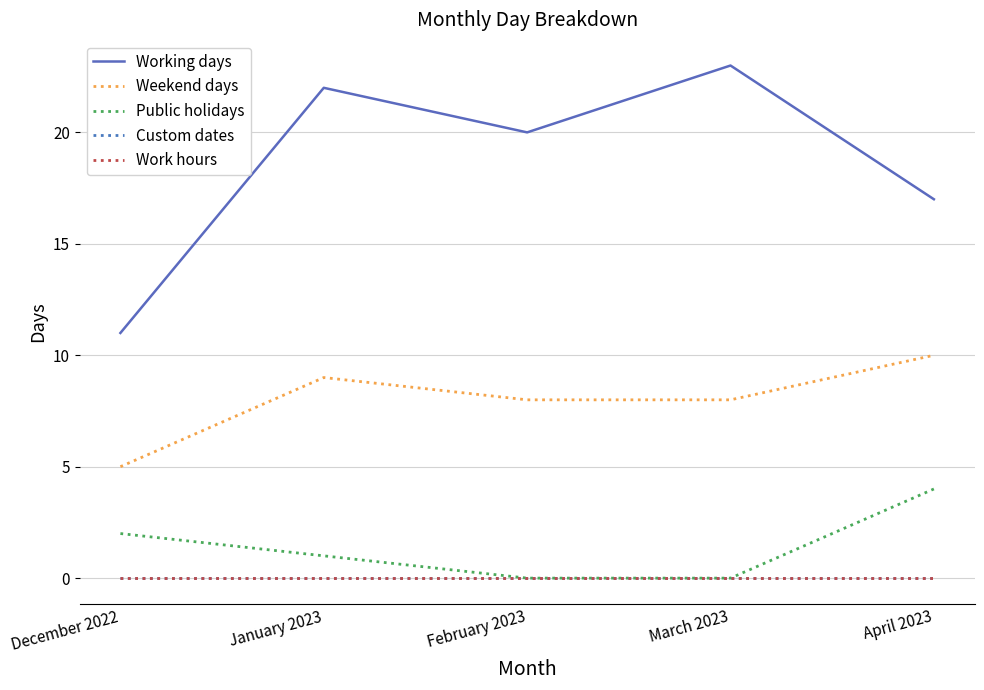

At which label does Public holidays reach its minimum?

February 2023